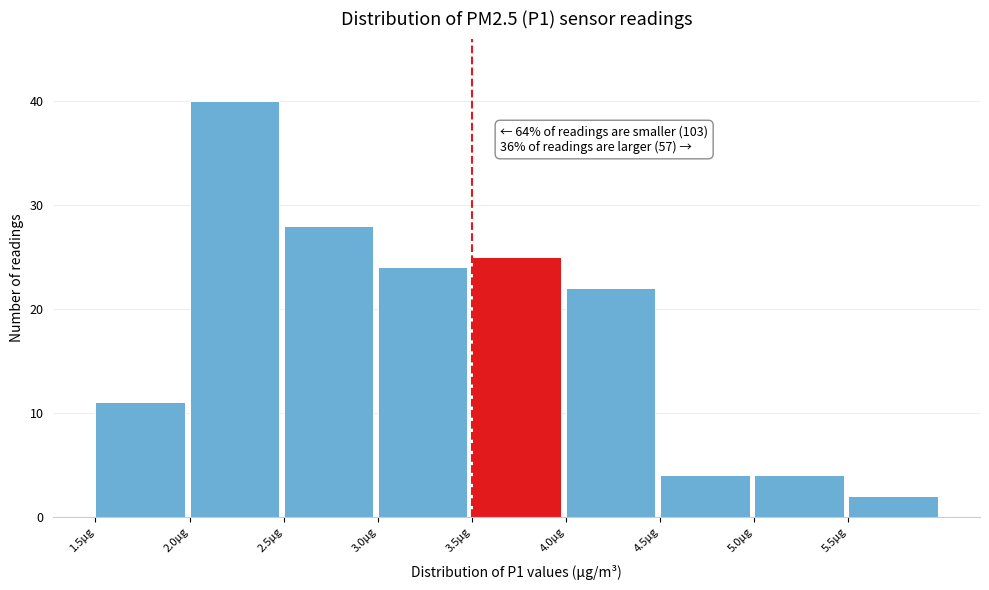

Which range on the x-axis has the tallest bar?

2.0 to 2.5